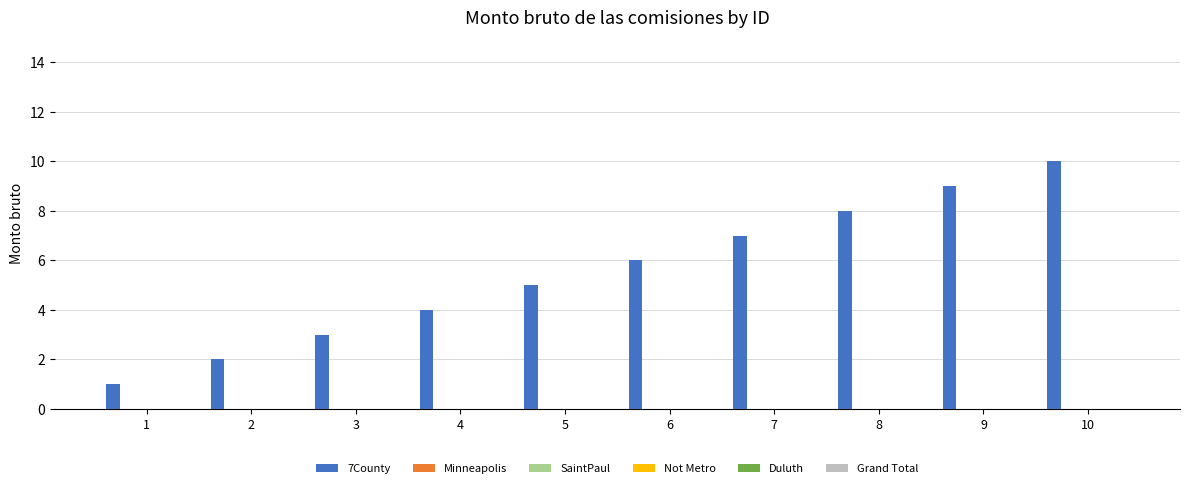

What is the sum of all values?

55